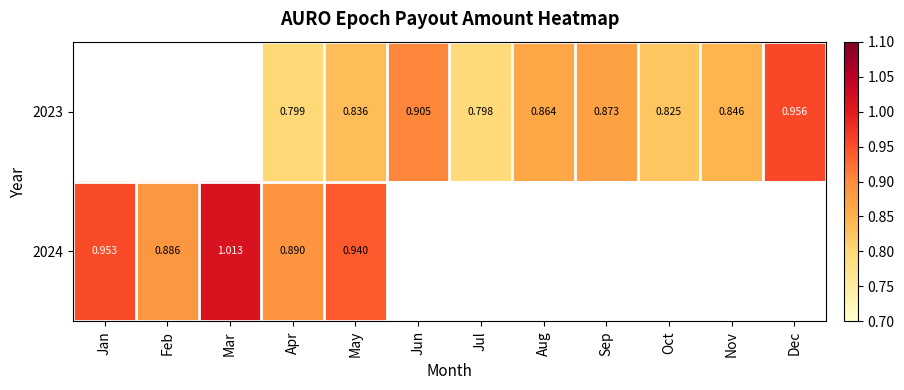

Is the value of 2023 at Aug greater than the value of 2024 at Feb?

No